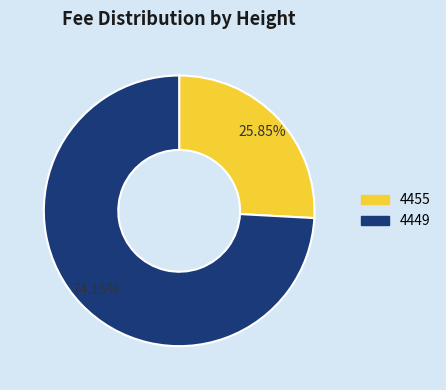

How many slices are in this pie chart?

2